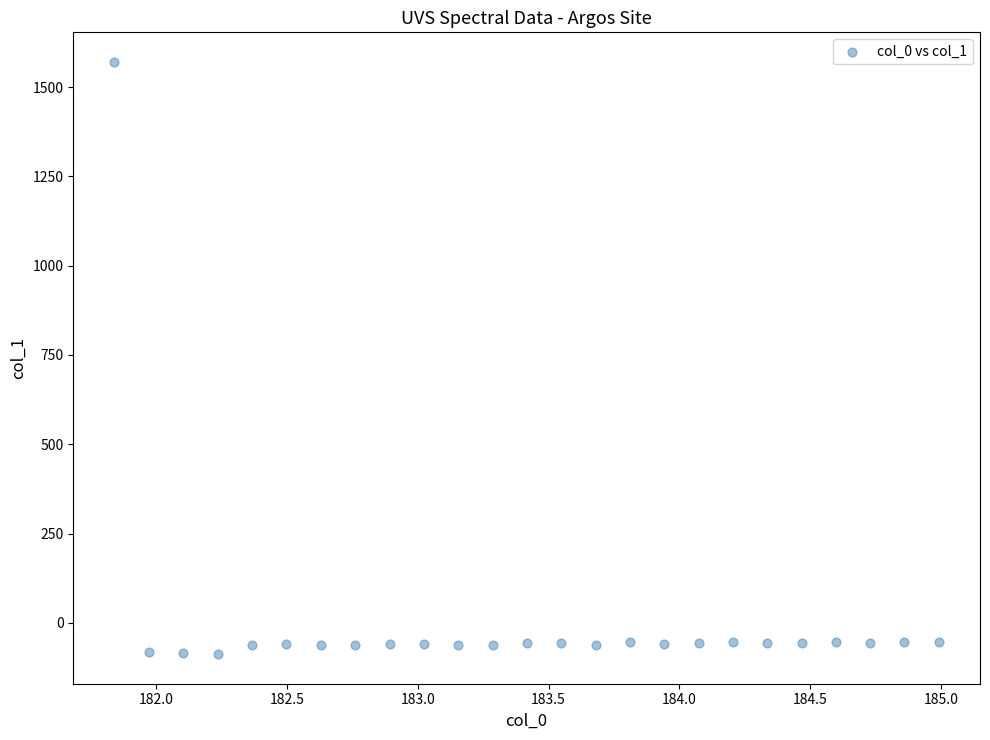

What is the range of Y values (max minus min)?

1658.5